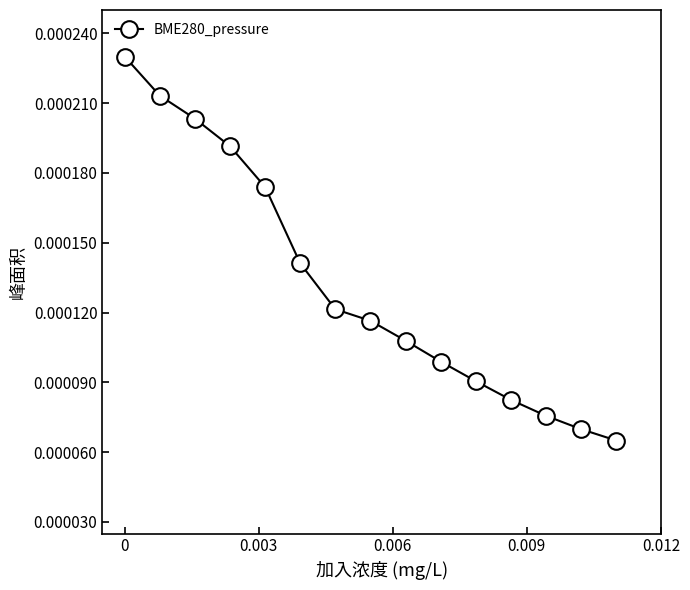

Count the values in the range 0 to 1.

15